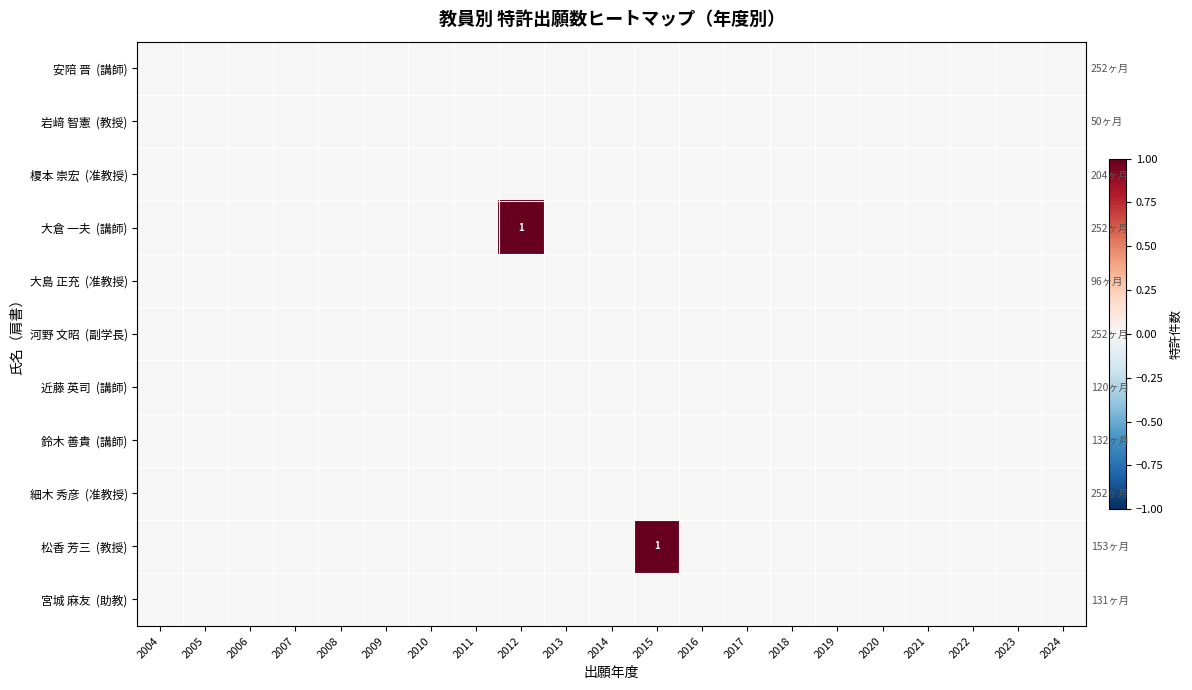

Which series has the widest spread of values?

大倉 一夫 (講師)